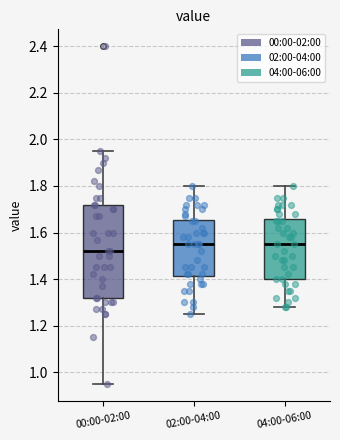

Where is the lower edge of the box for 00:00-02:00 on the y-axis? The values are not printed on the chart, so give them approximately, as read against the axis.

1.32